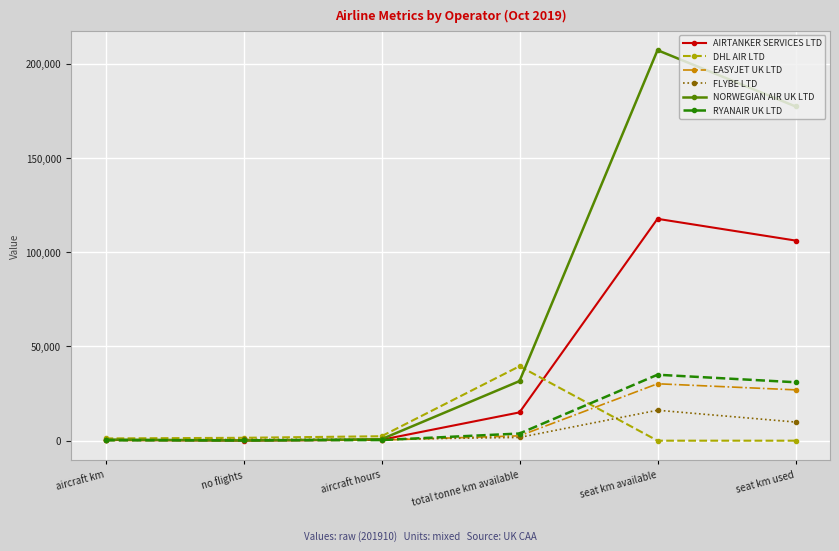

Is this an area chart (filled region under the line)?

No